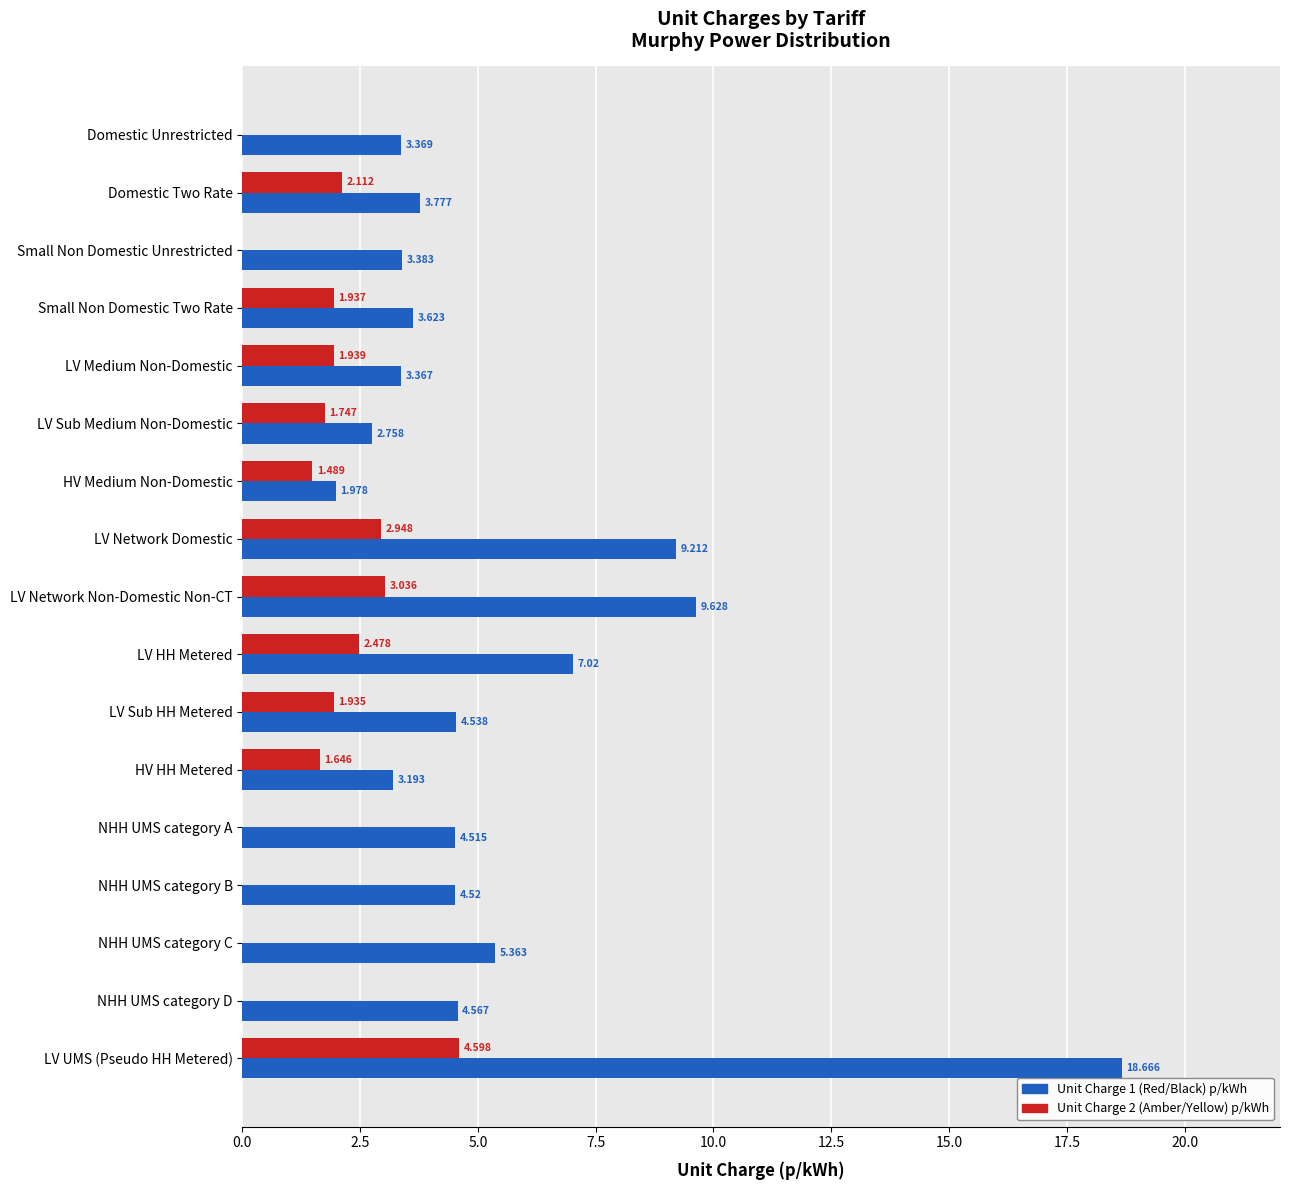

At which label is Unit Charge 2 (Amber/Yellow) p/kWh closest to 2?

LV Medium Non-Domestic